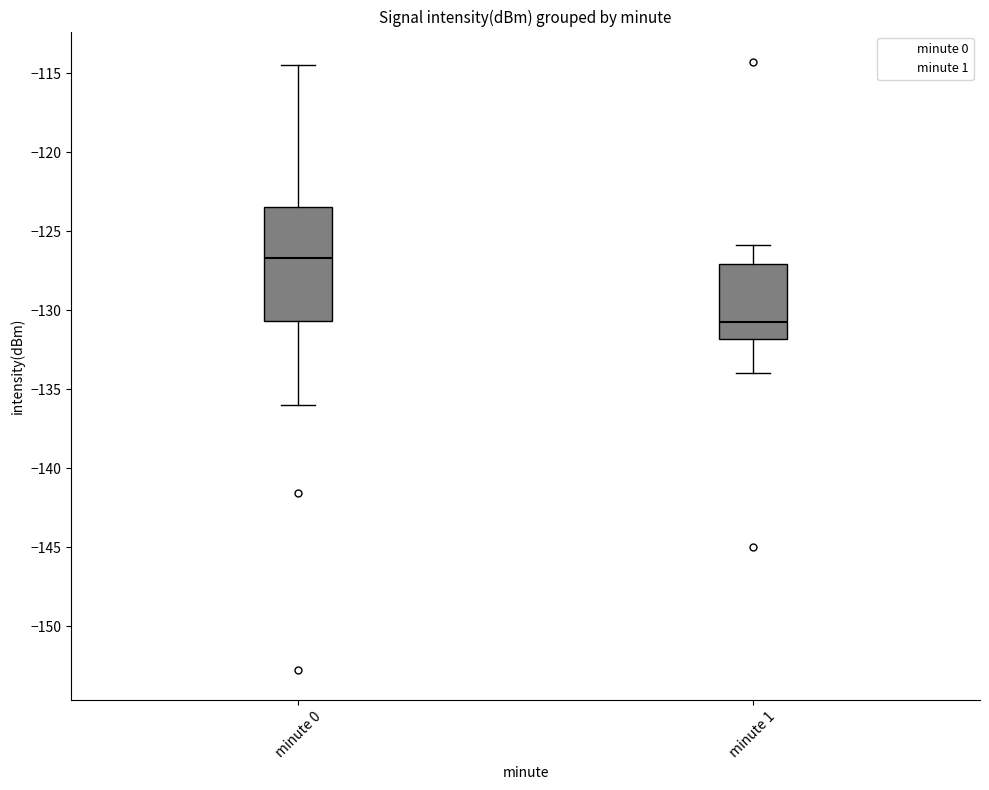

Reading left to right, read every box against the y-axis: the position of its median line, the range the box covers, and the ends of its whiskers. The values are not printed on the chart, so give them approximately, as read against the axis.

minute 0: median -126.5, box -130.5 to -123.5, whiskers -136.0 to -114.5
minute 1: median -131.0, box -132.0 to -127.0, whiskers -134.0 to -126.0